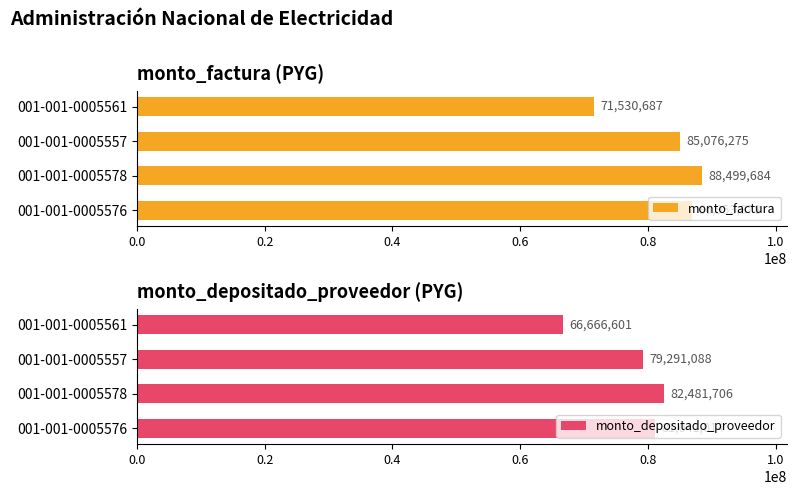

List the series in order of their peak value, highest first.

monto_factura, monto_depositado_proveedor